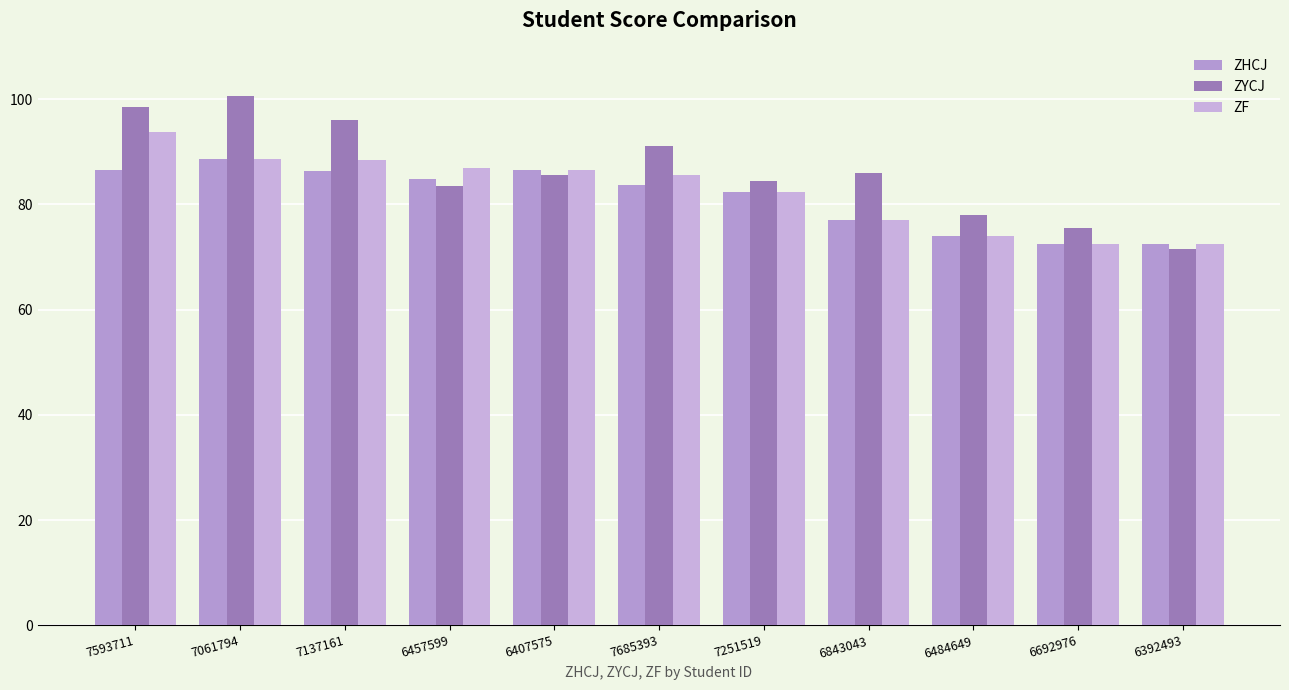

Which series has the widest spread of values?

ZYCJ